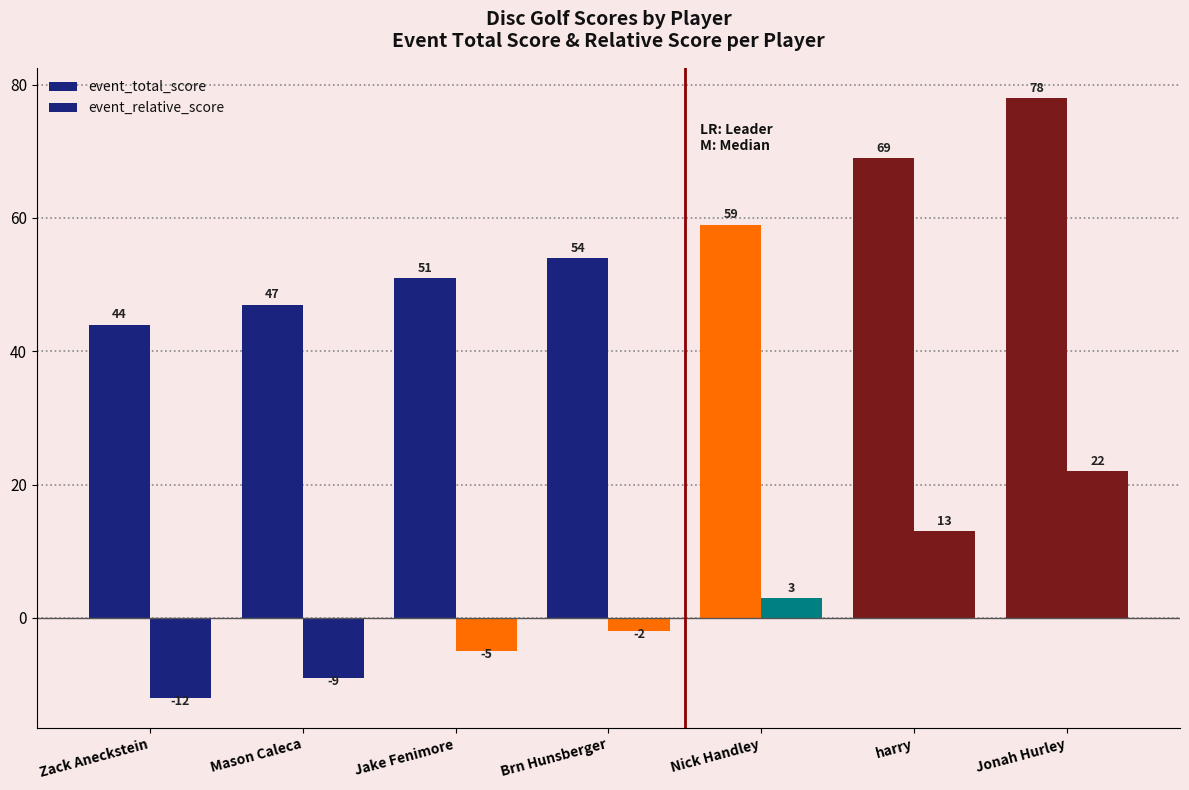

What is the sum of the event_total_score values at harry and Jonah Hurley?

147